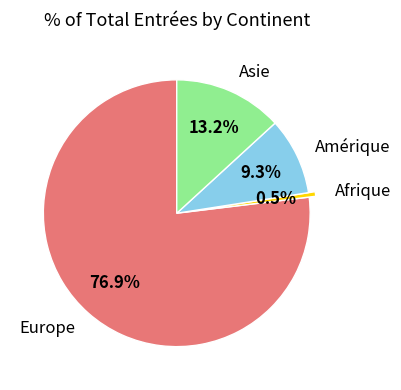

What is the ratio of the value at Amérique to the value at Europe?

0.1